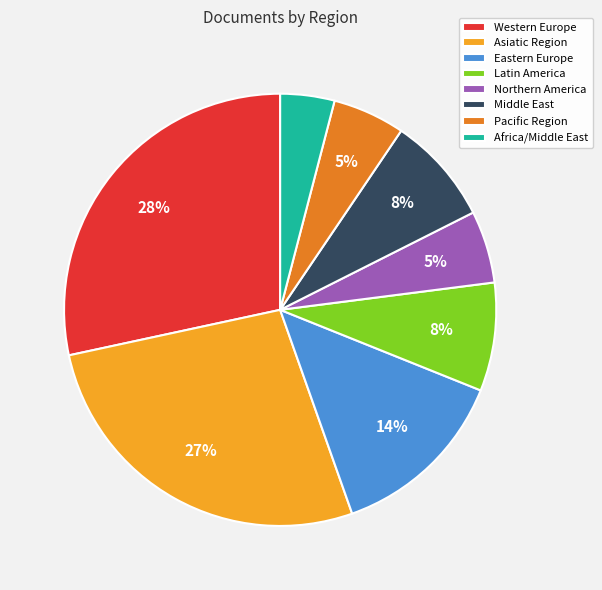

Is there any slice that represents more than half of the pie?

No